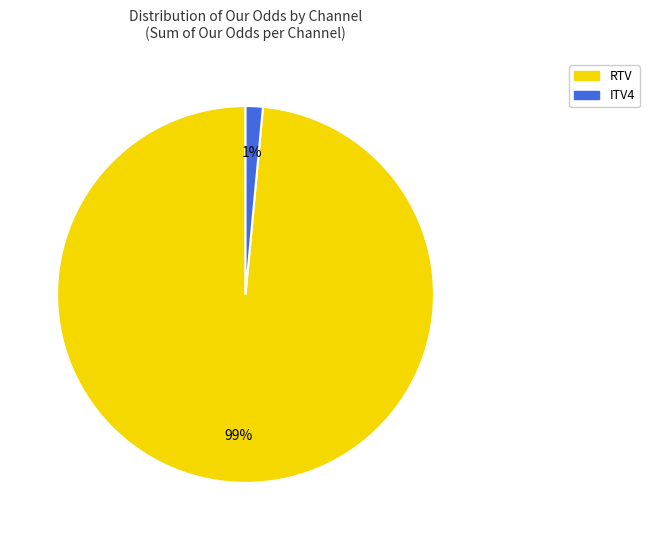

Does RTV account for over 50% of the chart?

Yes